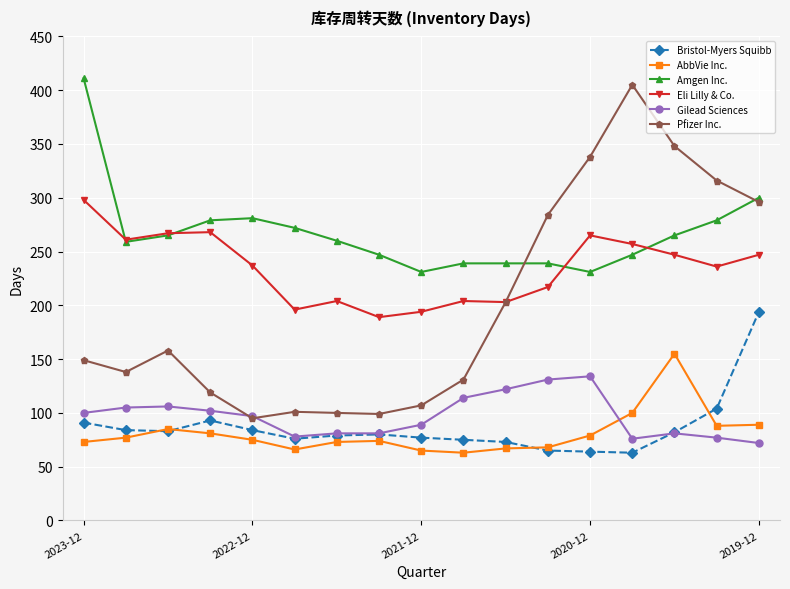

What is the lowest value of the AbbVie Inc. series?

63